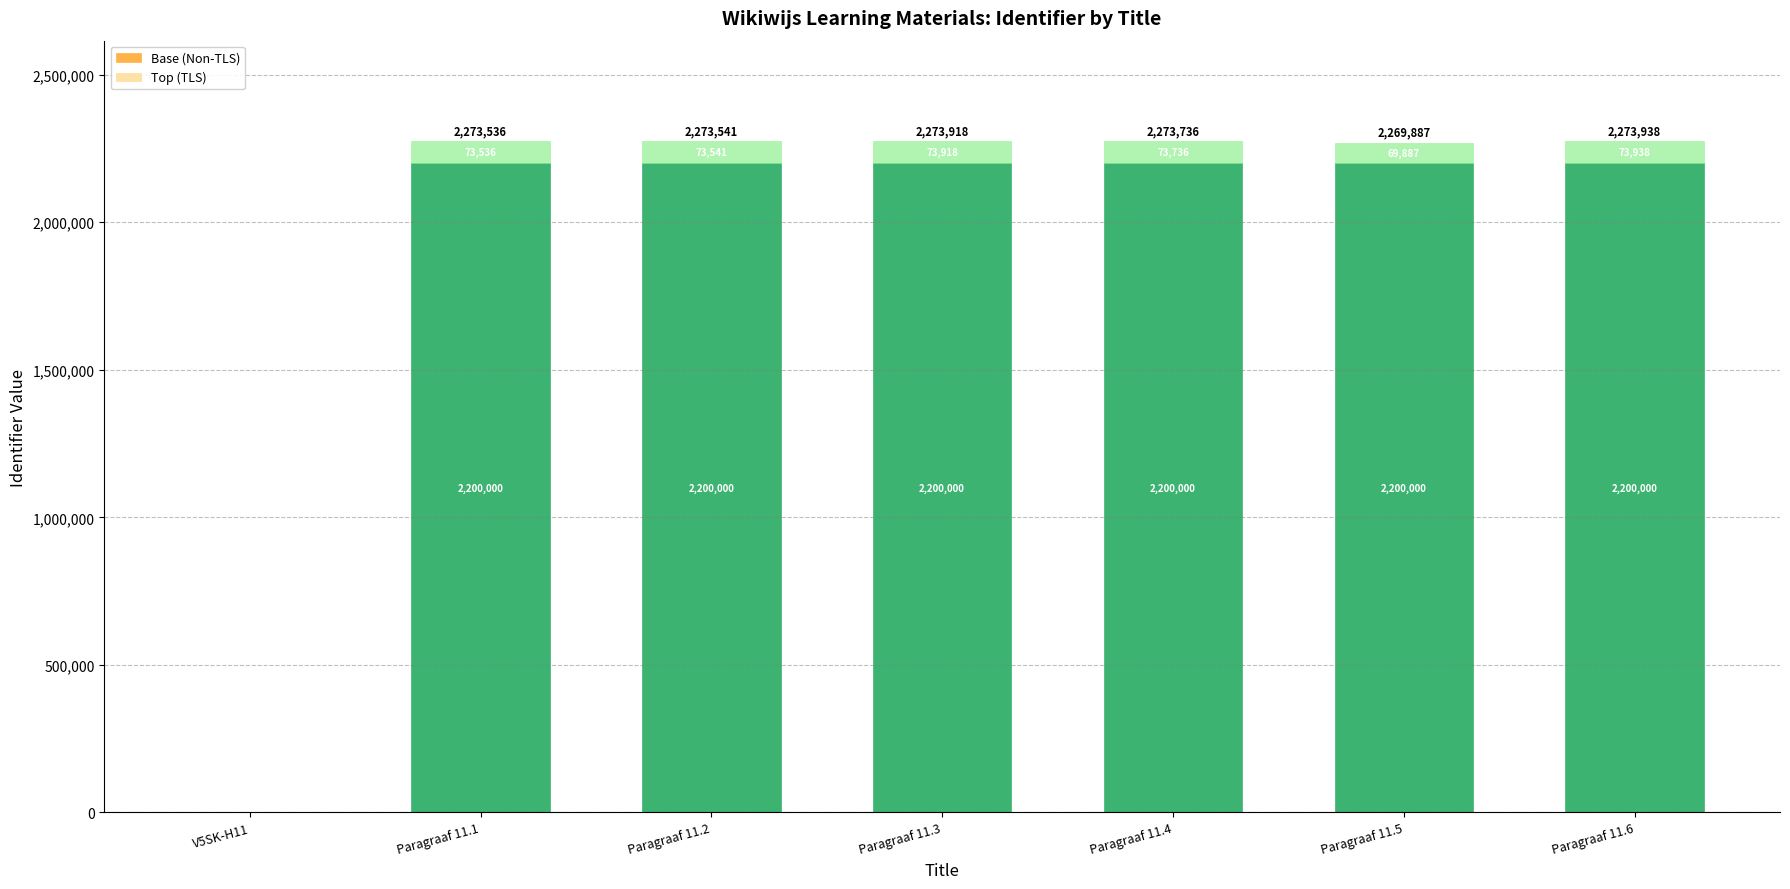

What is the approximate value of Base (Non-TLS) at Paragraaf 11.4, to the nearest 50?

2200000